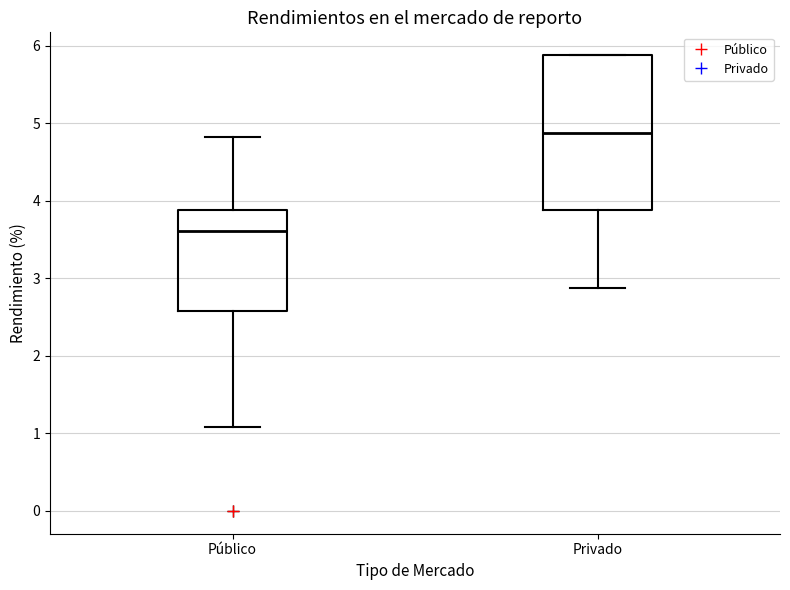

Comparing the boxes themselves (not the whiskers), which one is the tallest?

Privado